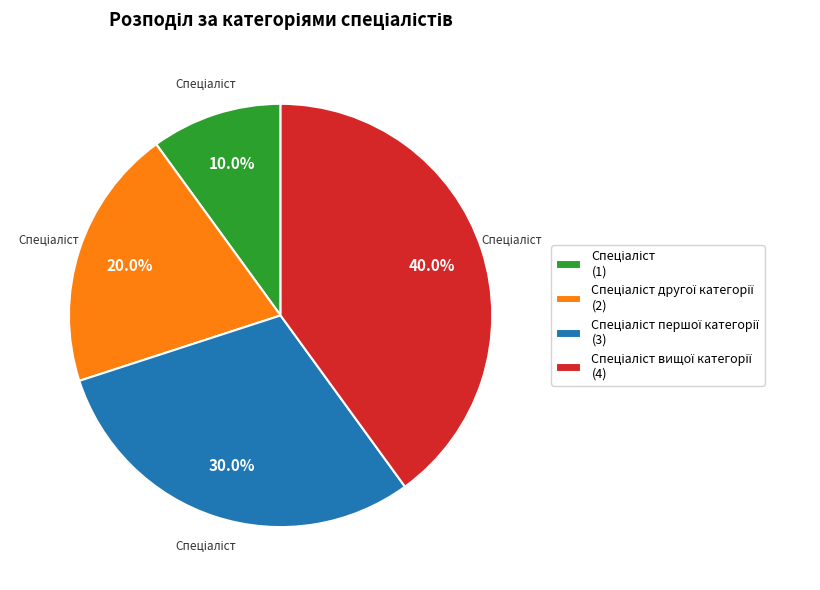

Is there any slice that represents more than half of the pie?

No